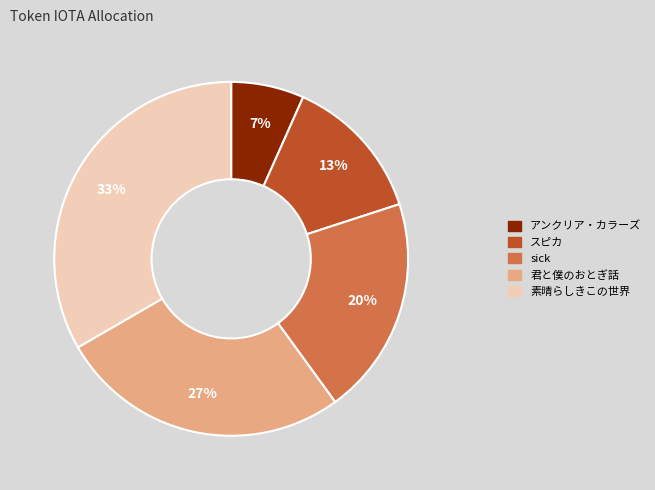

Is sick the majority of the pie?

No